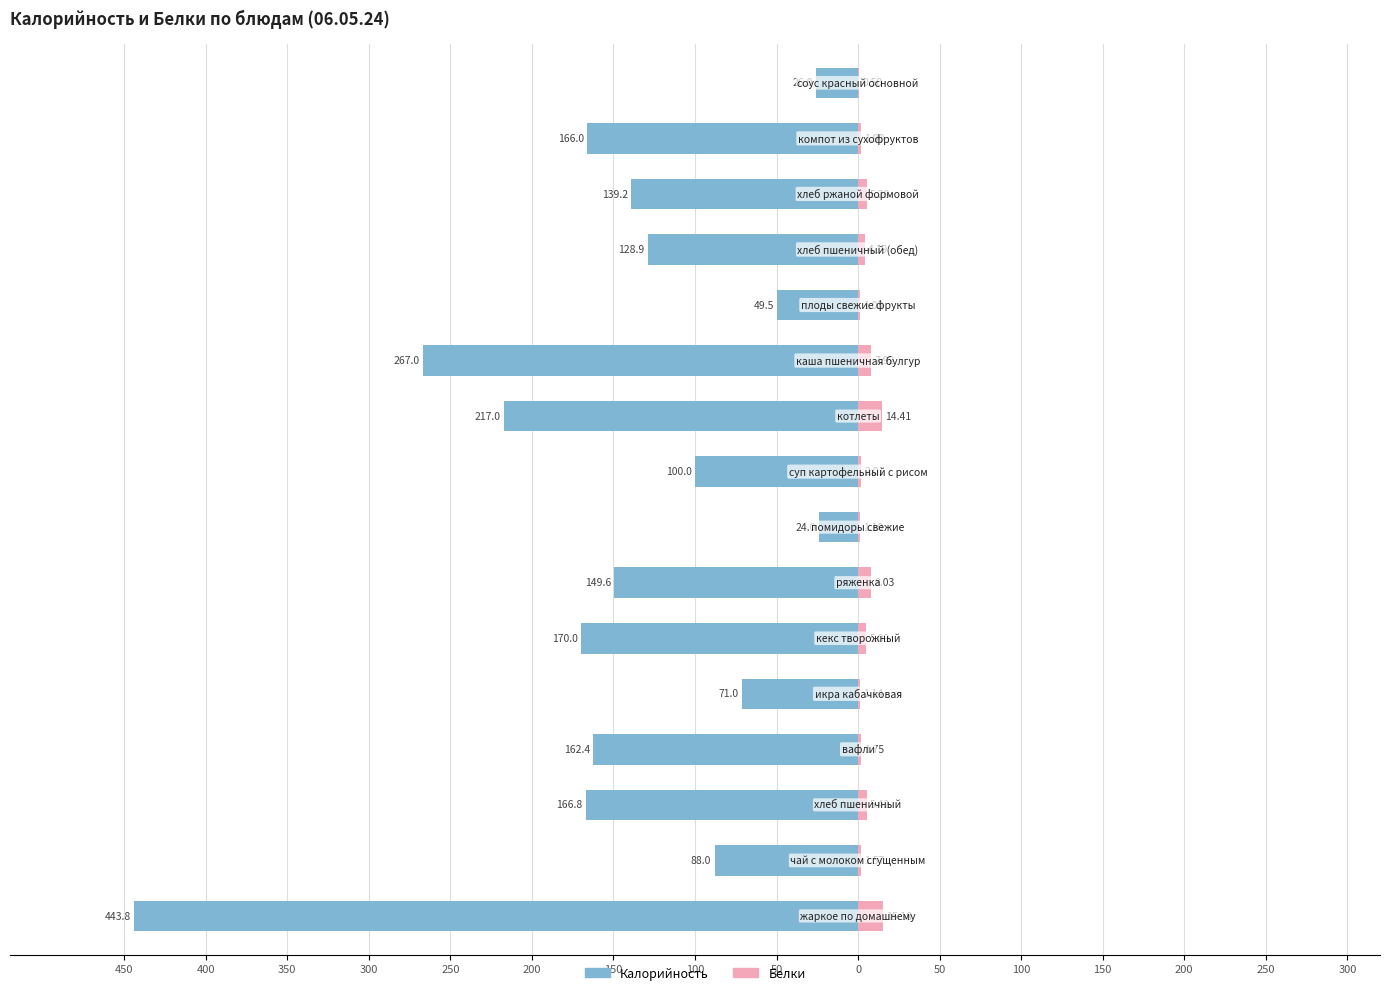

True or false: Калорийность has a value of -32.4 at 100.

False